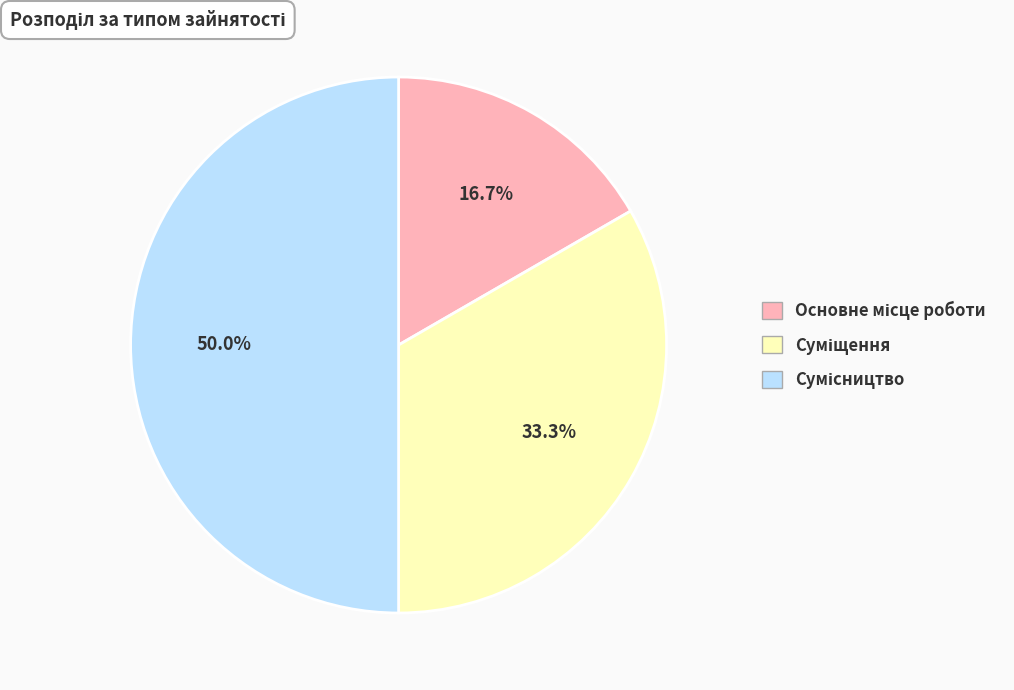

The Основне місце роботи slice represents 10% of the pie. True or false?

False